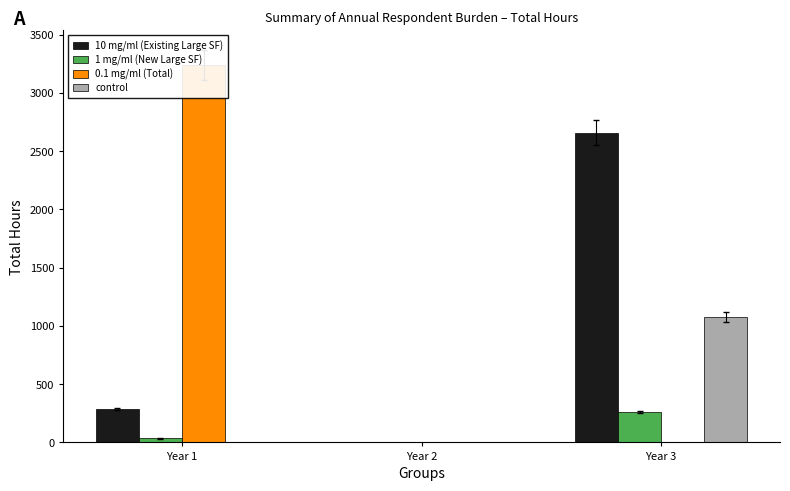

How many data points in 10 mg/ml (Existing Large SF) are above 287?

2